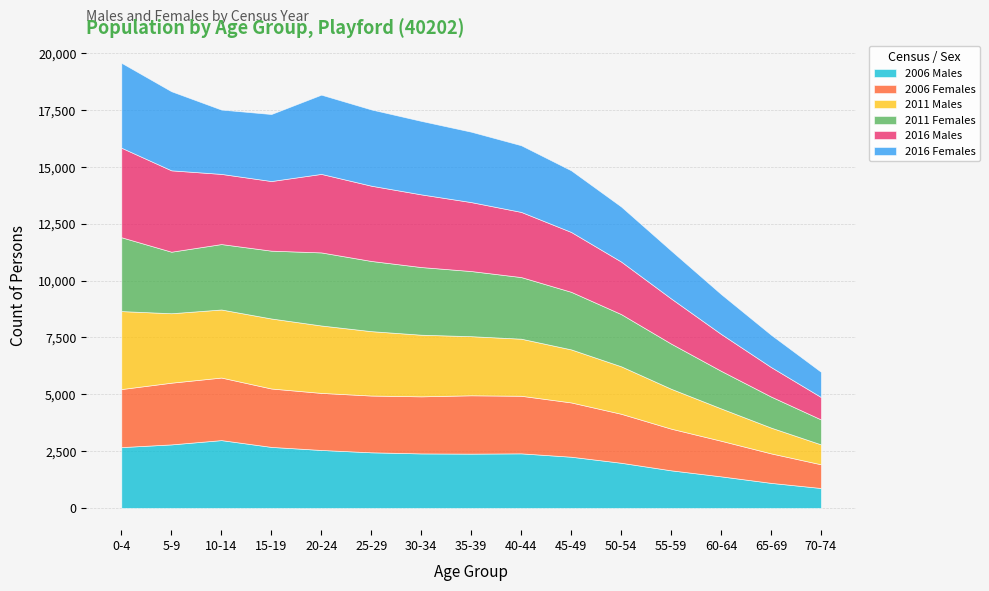

How many lines are shown in the chart?

6